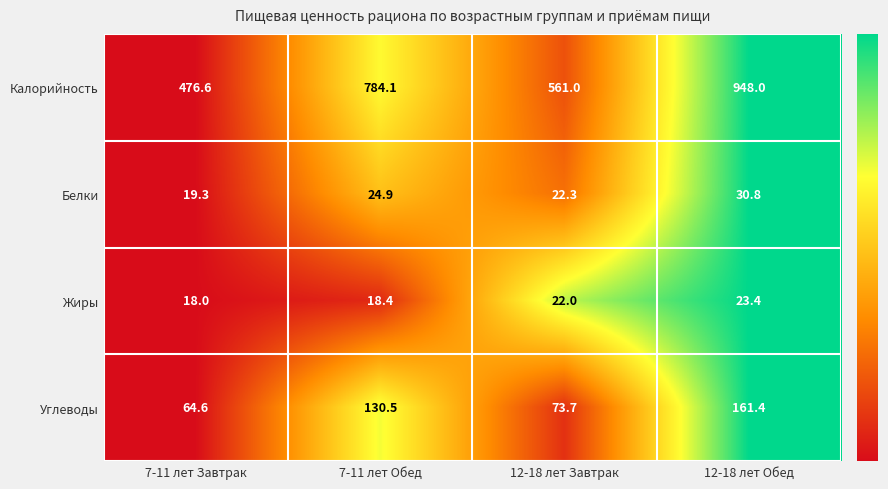

At which label is Углеводы closest to 113?

7-11 лет Обед